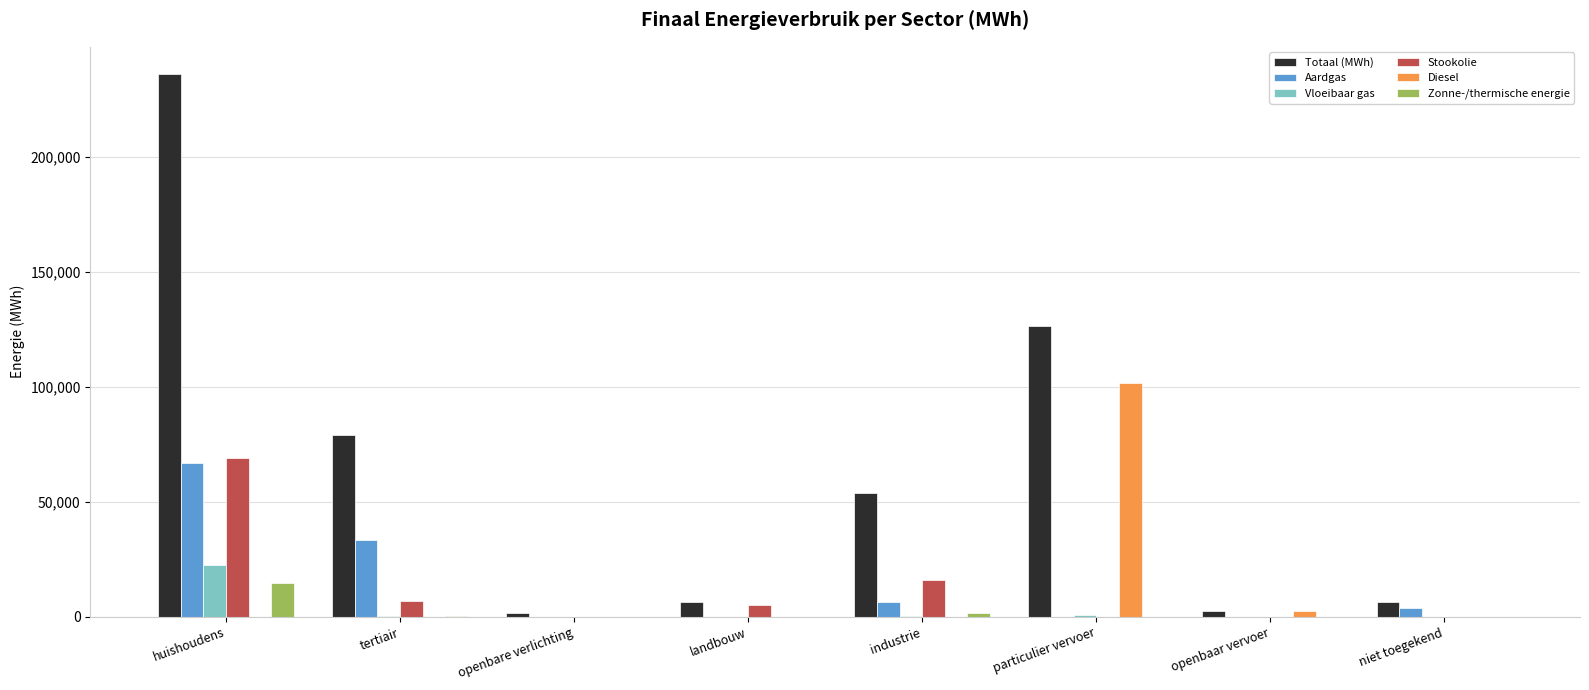

Which series changed the most between openbare verlichting and landbouw?

Stookolie